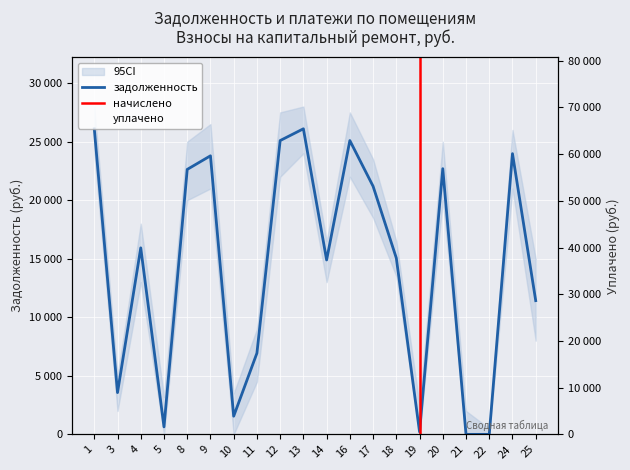

Is it true that уплачено equals 2789.1 at 19?

True